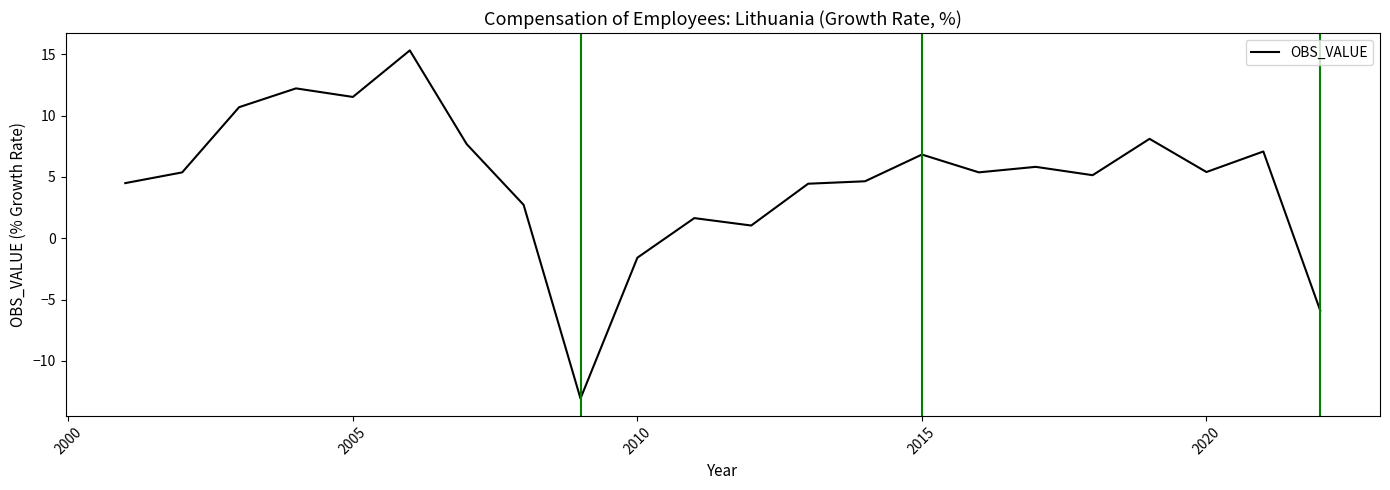

What is the minimum value shown in the chart?

-13.1